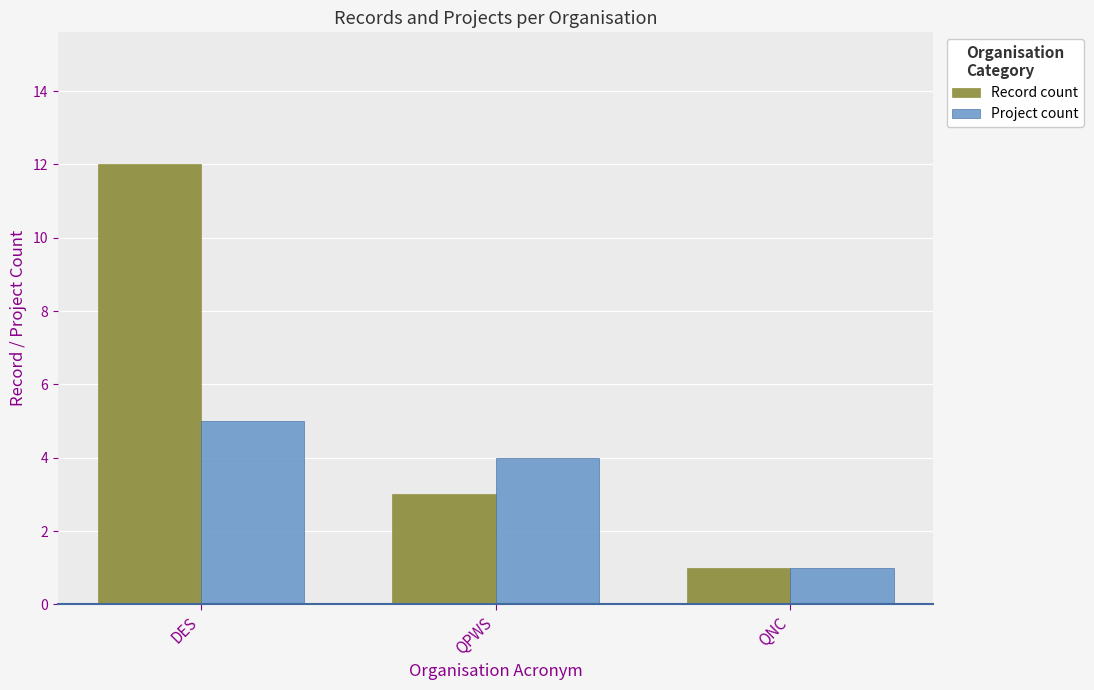

True or false: Record count has a value of 2 at QPWS.

False